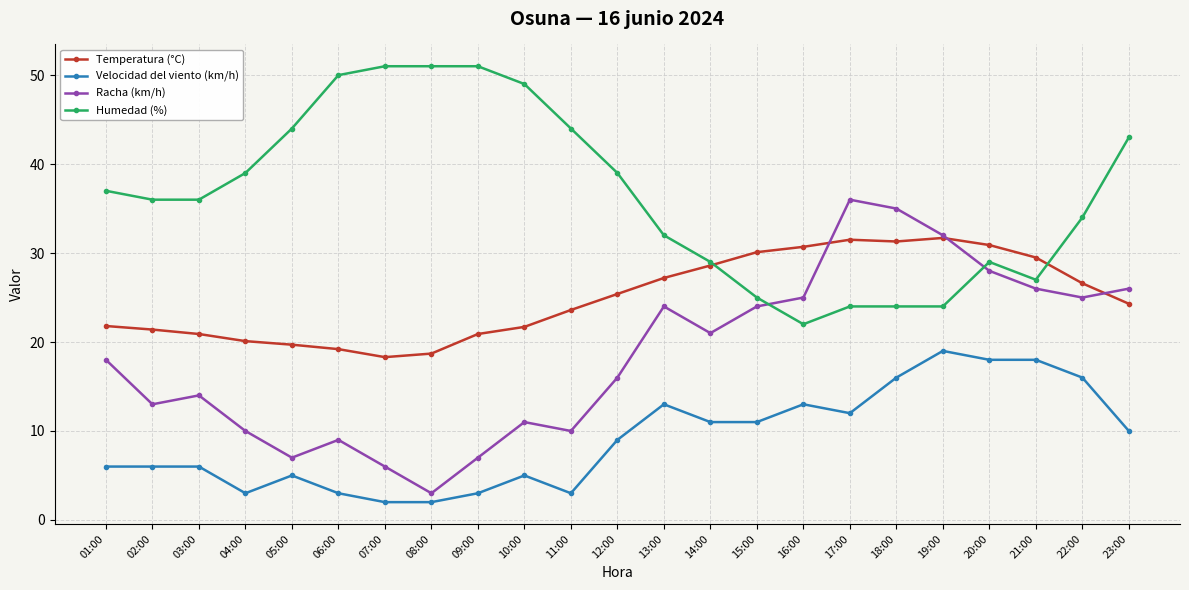

True or false: Temperatura (°C) has a value of 43.6 at 17:00.

False